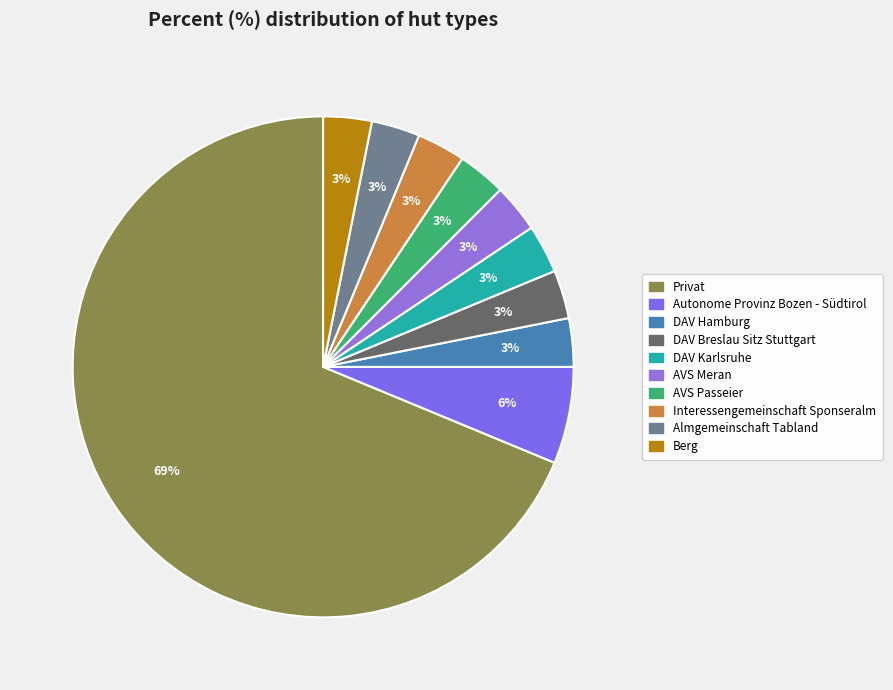

What is the total percentage of Interessengemeinschaft Sponseralm and Privat?

71.9%